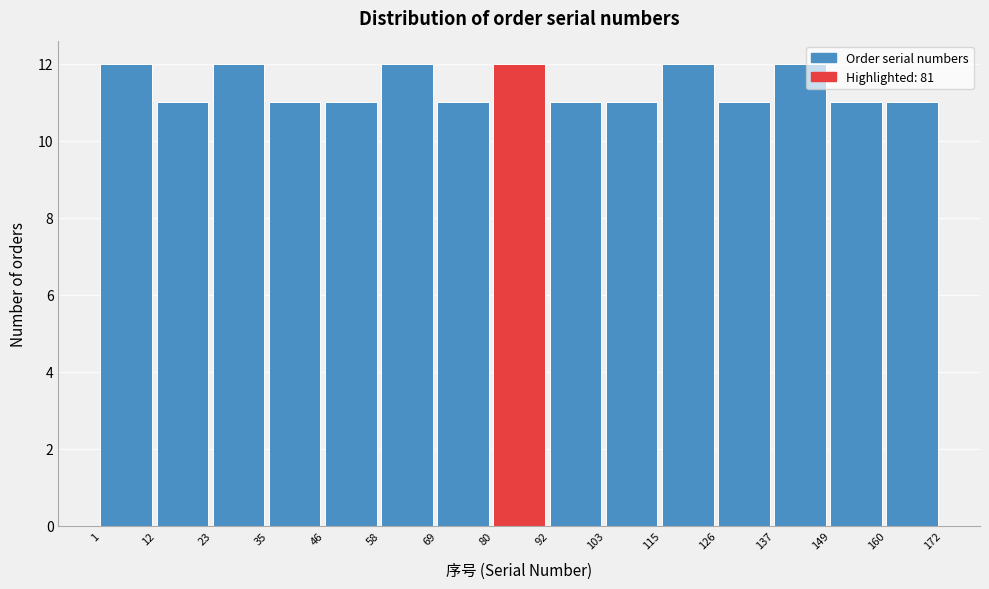

Reading left to right, list every bar in this chart as the range it spans on the x-axis followed by its height. The values are not printed on the chart, so give them approximately, as read against the axis.

1 to 12: 12
12 to 23: 11
23 to 35: 12
35 to 46: 11
46 to 58: 11
58 to 69: 12
69 to 80: 11
80 to 92: 12
92 to 103: 11
103 to 115: 11
115 to 126: 12
126 to 137: 11
137 to 149: 12
149 to 160: 11
160 to 172: 11